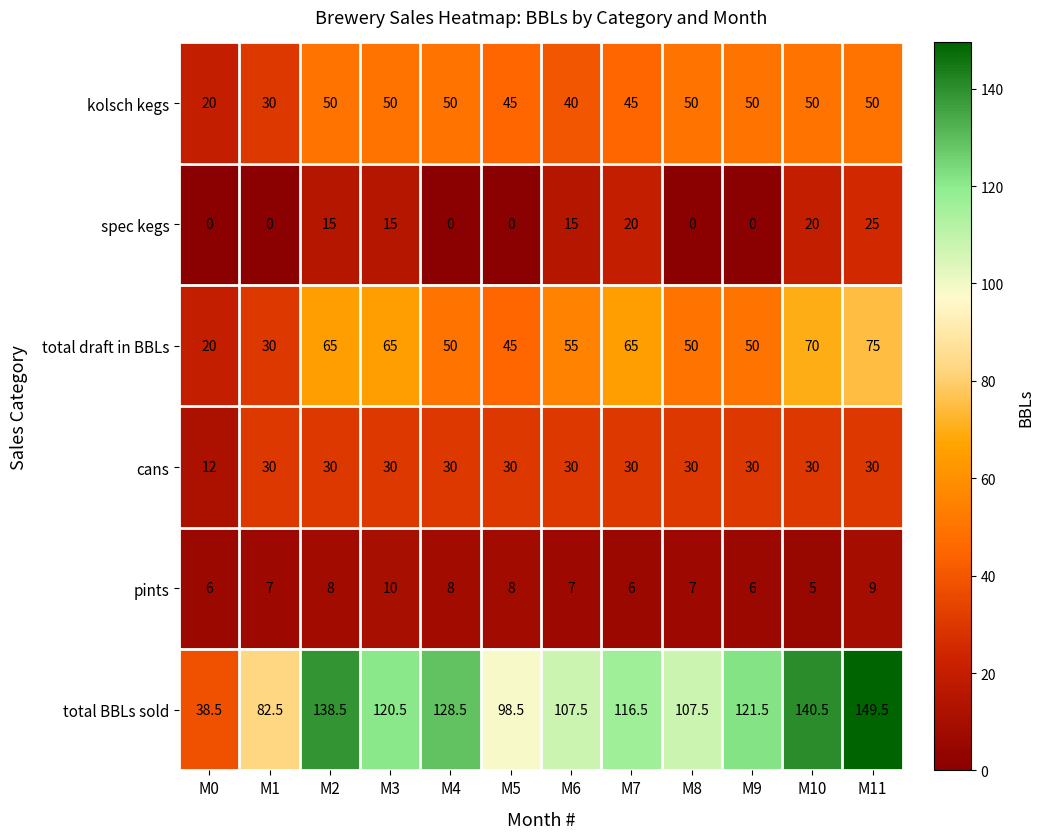

Is it true that total BBLs sold equals 223.0 at M4?

False